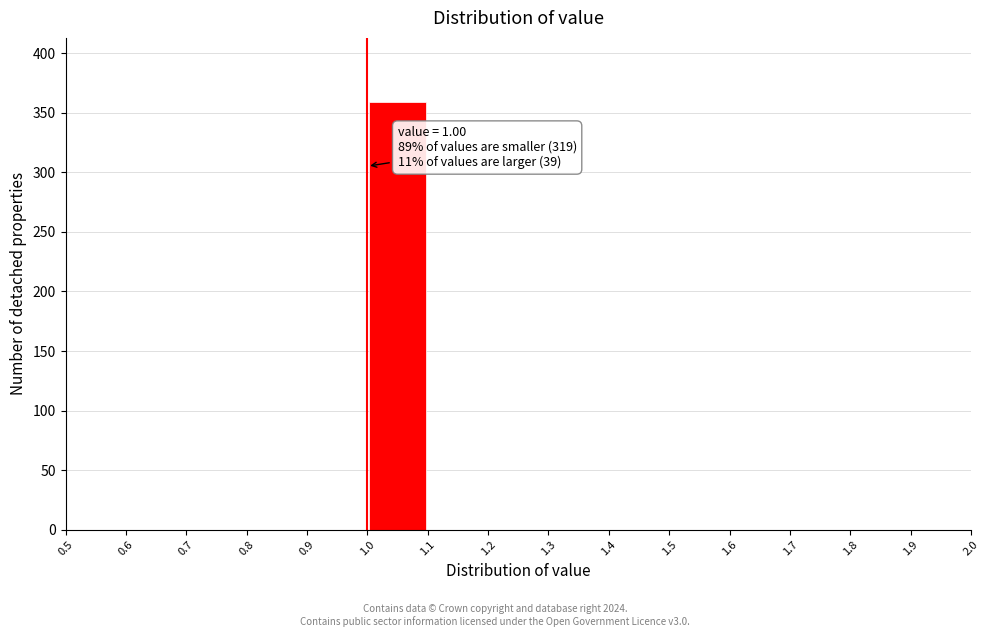

Over which range of the x-axis is the bar tallest?

1.0 to 1.1